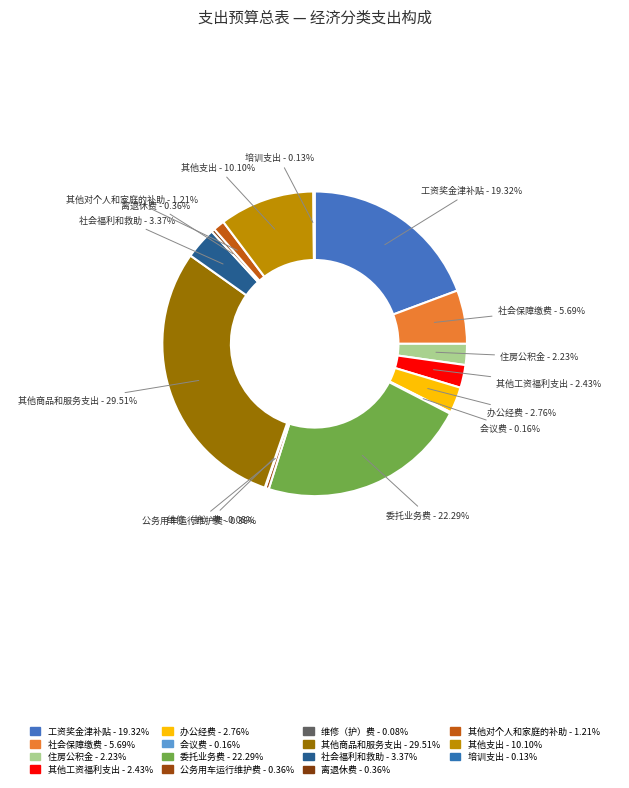

To the nearest percent, what percentage of the pie is 其他支出?

10%